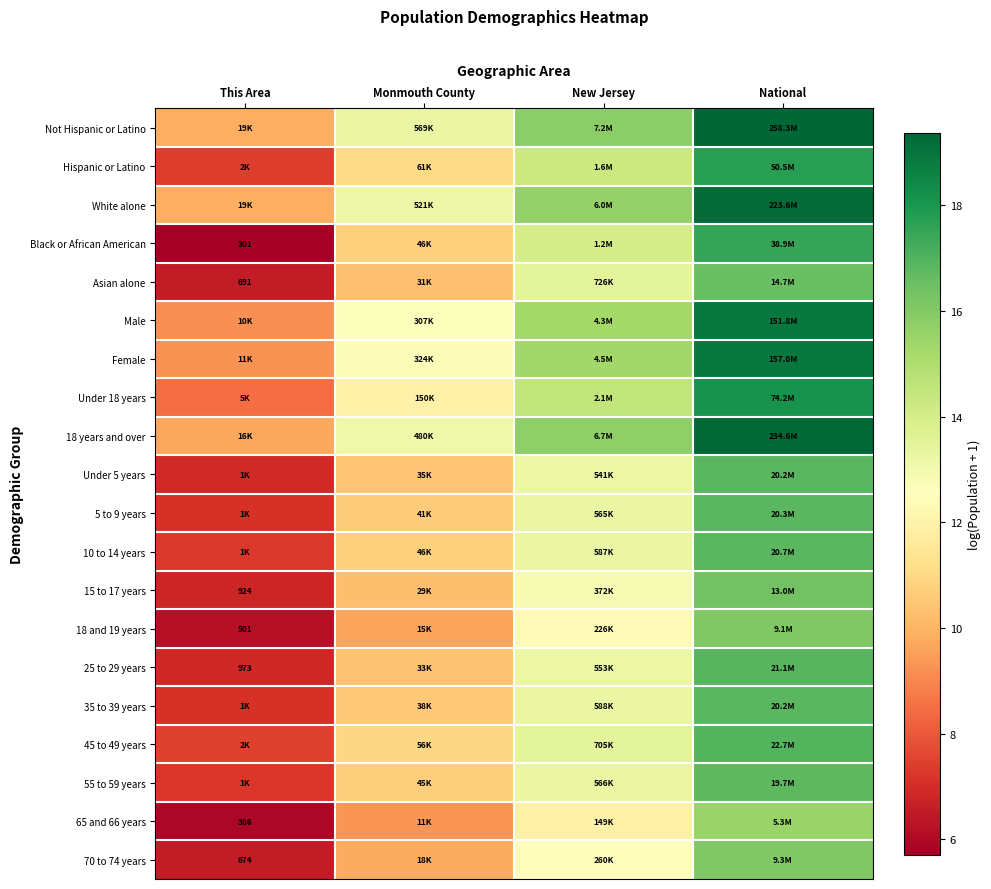

List the labels in order of 35 to 39 years value, smallest first.

This Area, Monmouth County, New Jersey, National